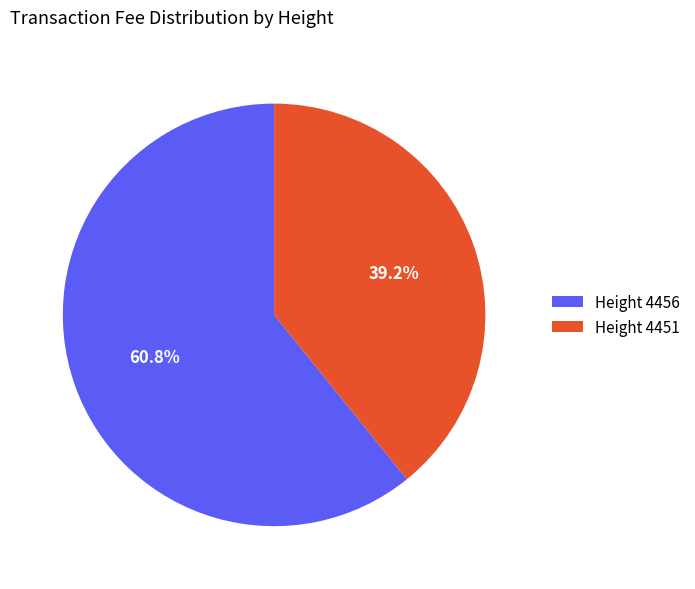

Rank the categories by value from lowest to highest.

Height 4451, Height 4456